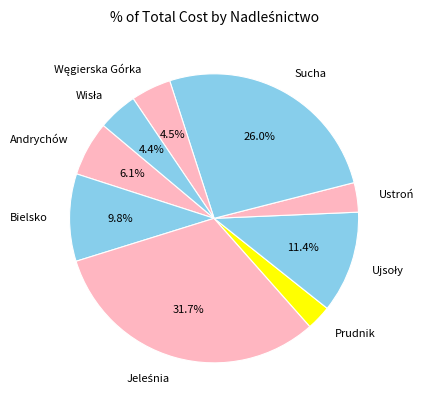

How much of the chart is everything except Bielsko?

90.2%